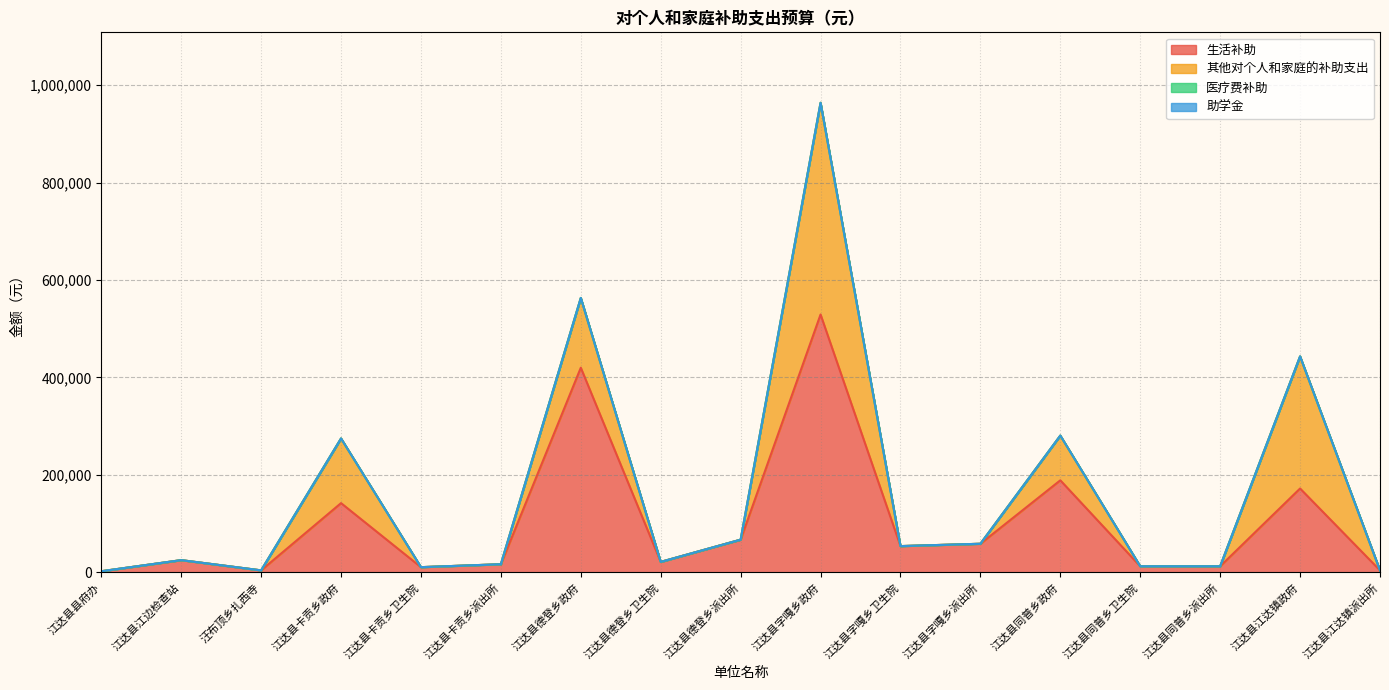

Reading left to right, list all the values displayed in this chart.

生活补助: 江达县县府办=2400.0	江达县江边检查站=25200.0	汪布顶乡扎西寺=4200.0	江达县卡贡乡政府=142200.0	江达县卡贡乡卫生院=10800.0	江达县卡贡乡派出所=16800.0	江达县德登乡政府=420000.0	江达县德登乡卫生院=21600.0	江达县德登乡派出所=67200.0	江达县字嘎乡政府=529200.0	江达县字嘎乡卫生院=54000.0	江达县字嘎乡派出所=58800.0	江达县同普乡政府=189000.0	江达县同普乡卫生院=12600.0	江达县同普乡派出所=12600.0	江达县江达镇政府=172200.0	江达县江达镇派出所=4200.0
其他对个人和家庭的补助支出: 江达县县府办=0.0	江达县江边检查站=0.0	汪布顶乡扎西寺=0.0	江达县卡贡乡政府=132720.0	江达县卡贡乡卫生院=0.0	江达县卡贡乡派出所=0.0	江达县德登乡政府=143238.0	江达县德登乡卫生院=0.0	江达县德登乡派出所=0.0	江达县字嘎乡政府=434412.0	江达县字嘎乡卫生院=0.0	江达县字嘎乡派出所=0.0	江达县同普乡政府=91800.0	江达县同普乡卫生院=0.0	江达县同普乡派出所=0.0	江达县江达镇政府=271080.1	江达县江达镇派出所=0.0
医疗费补助: 江达县县府办=0.0	江达县江边检查站=0.0	汪布顶乡扎西寺=0.0	江达县卡贡乡政府=0.0	江达县卡贡乡卫生院=0.0	江达县卡贡乡派出所=0.0	江达县德登乡政府=0.0	江达县德登乡卫生院=0.0	江达县德登乡派出所=0.0	江达县字嘎乡政府=0.0	江达县字嘎乡卫生院=0.0	江达县字嘎乡派出所=0.0	江达县同普乡政府=0.0	江达县同普乡卫生院=0.0	江达县同普乡派出所=0.0	江达县江达镇政府=0.0	江达县江达镇派出所=0.0
助学金: 江达县县府办=0.0	江达县江边检查站=0.0	汪布顶乡扎西寺=0.0	江达县卡贡乡政府=0.0	江达县卡贡乡卫生院=0.0	江达县卡贡乡派出所=0.0	江达县德登乡政府=0.0	江达县德登乡卫生院=0.0	江达县德登乡派出所=0.0	江达县字嘎乡政府=0.0	江达县字嘎乡卫生院=0.0	江达县字嘎乡派出所=0.0	江达县同普乡政府=0.0	江达县同普乡卫生院=0.0	江达县同普乡派出所=0.0	江达县江达镇政府=0.0	江达县江达镇派出所=0.0